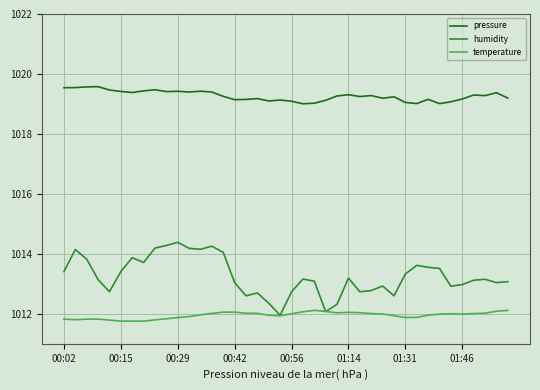

Which series has the largest total across all categories?

pressure